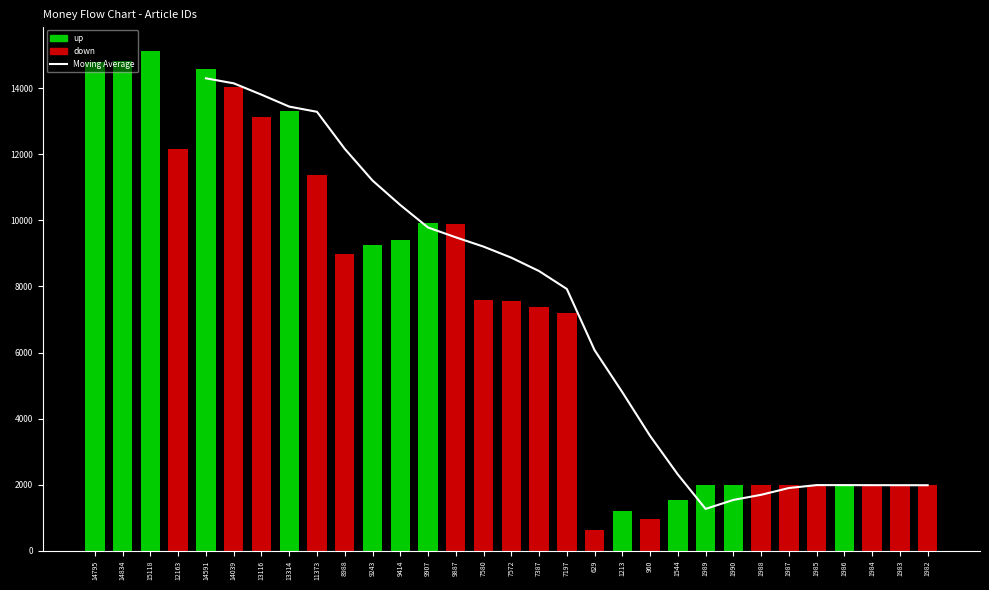

At which label does the data first exceed 7924?

14591